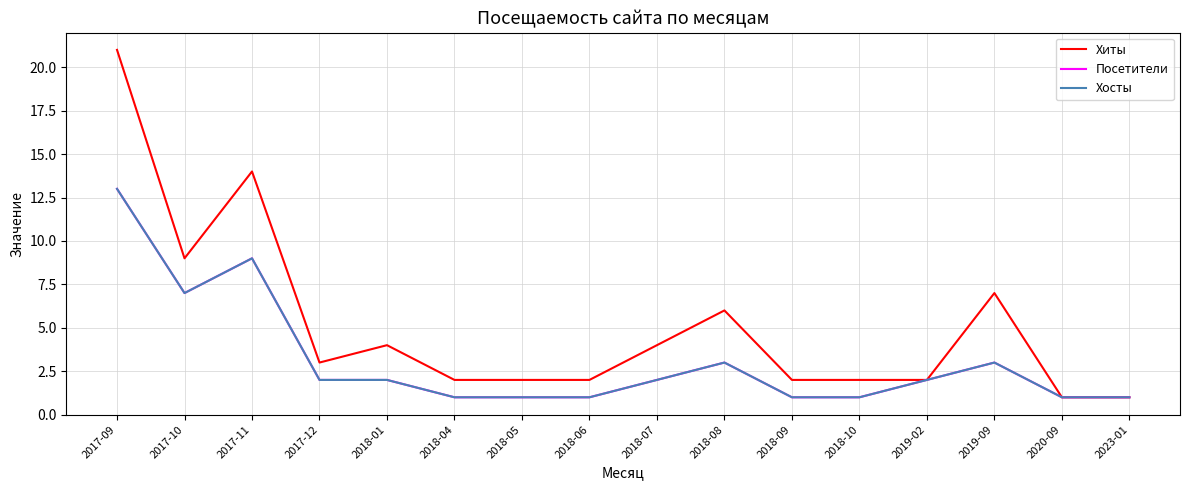

Is this an area chart (filled region under the line)?

No